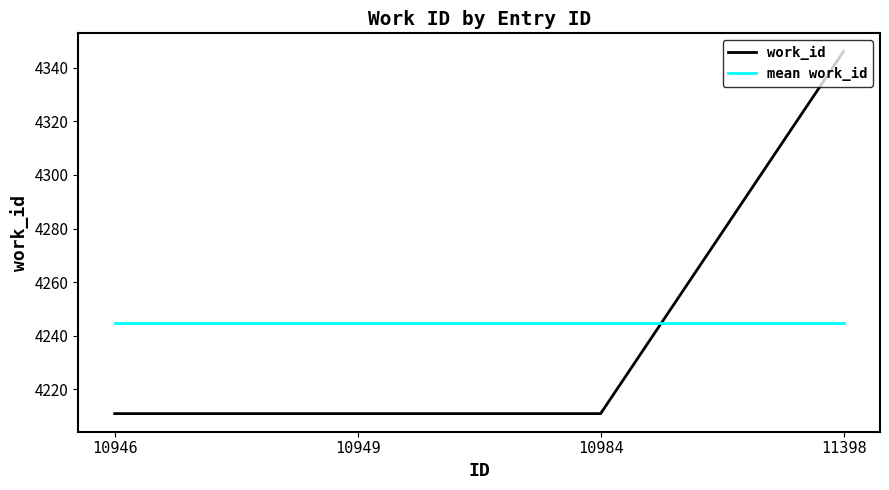

What is the total value across all series at 10946?

8455.8